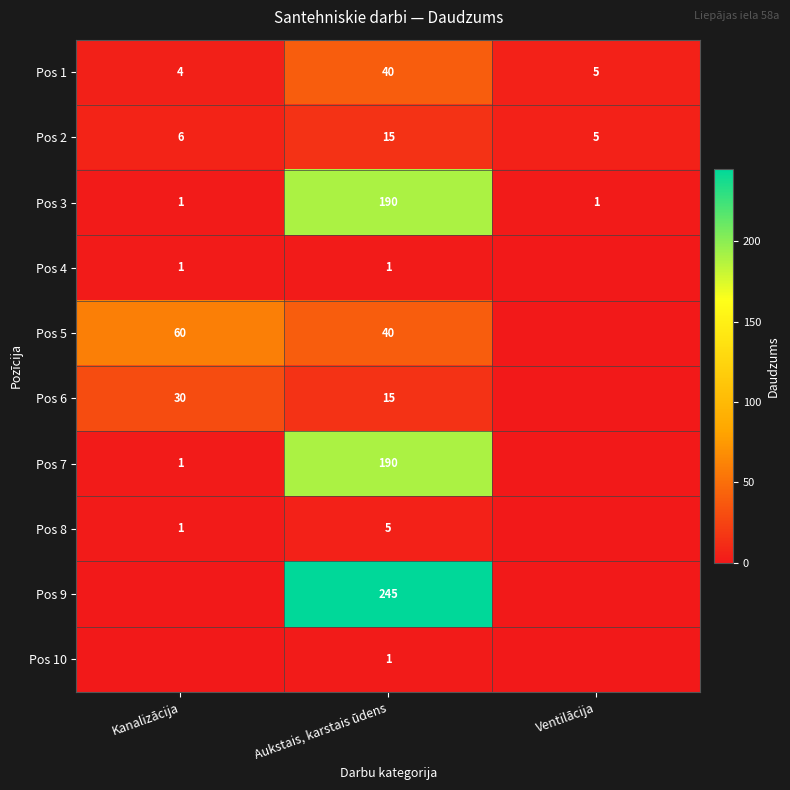

At which category is the sum across all series the highest?

Aukstais, karstais ūdens